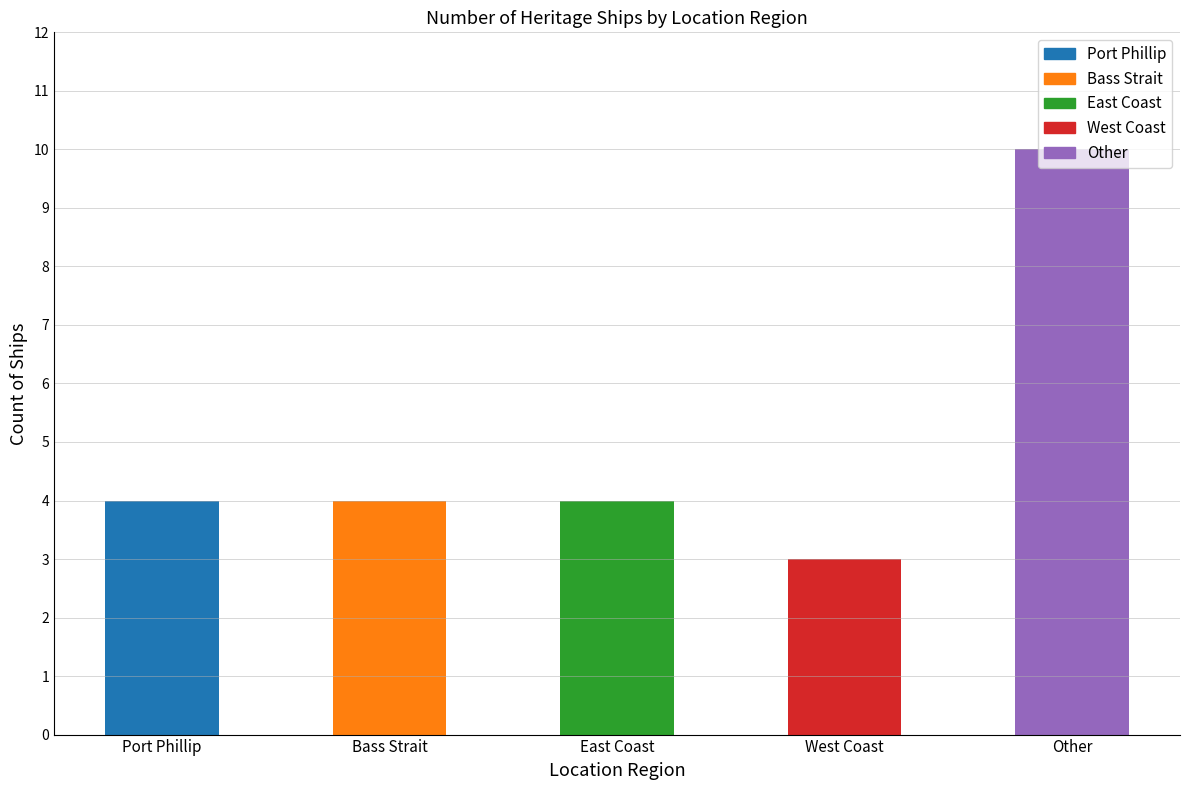

What is the approximate value at Port Phillip?

4